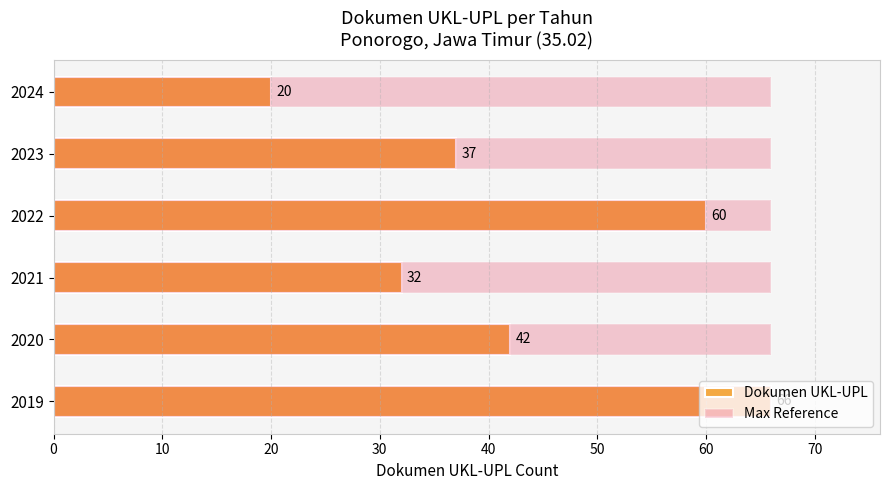

How many values in the Dokumen UKL-UPL series exceed 42?

2